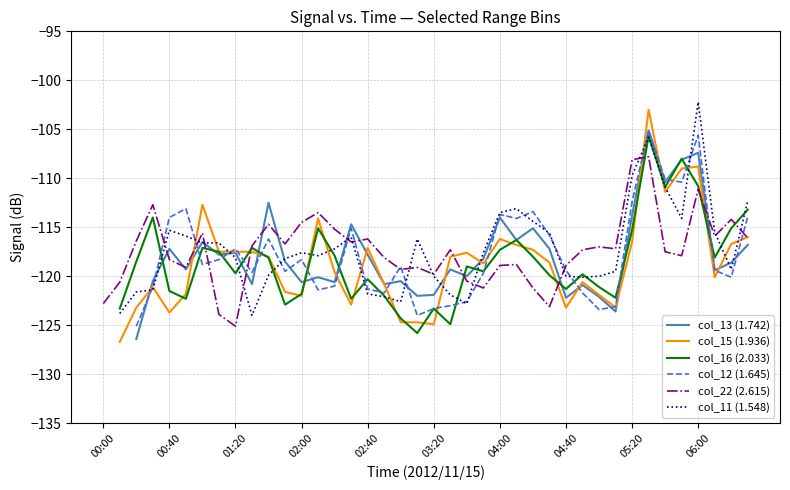

The value of col_22 (2.615) at 38 is -114.2. True or false?

True